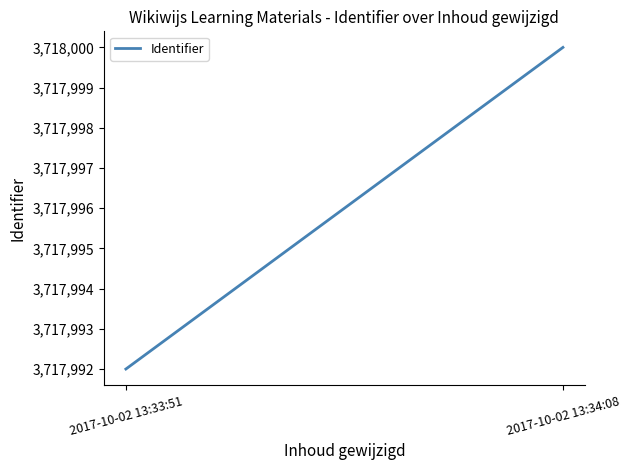

List the labels in order of value, largest first.

2017-10-02 13:34:08, 2017-10-02 13:33:51